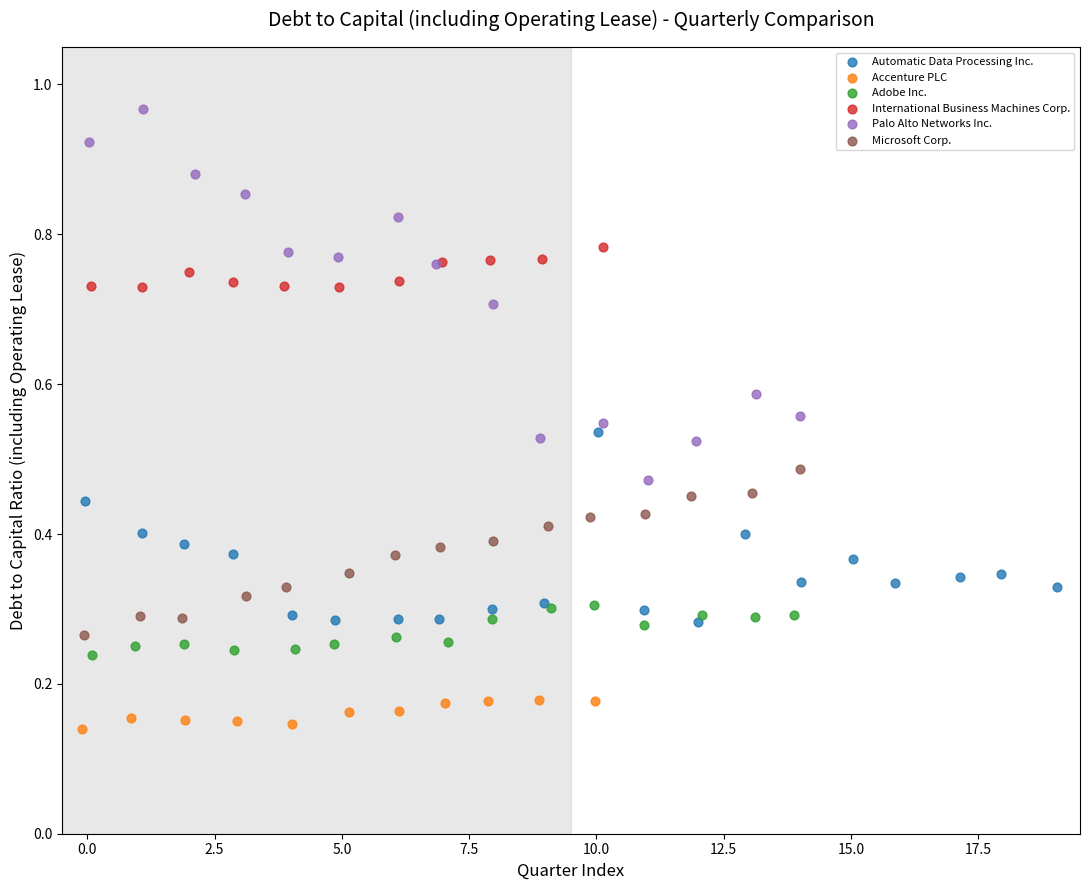

What are all the series names shown in the legend?

Automatic Data Processing Inc., Accenture PLC, Adobe Inc., International Business Machines Corp., Palo Alto Networks Inc., Microsoft Corp.